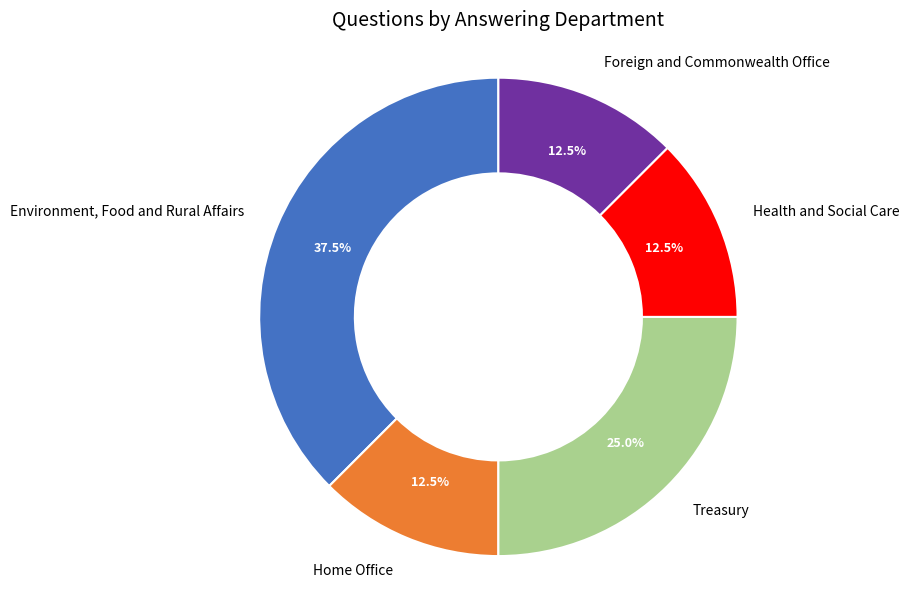

What is the ratio of the value at Treasury to the value at Home Office?

2.0